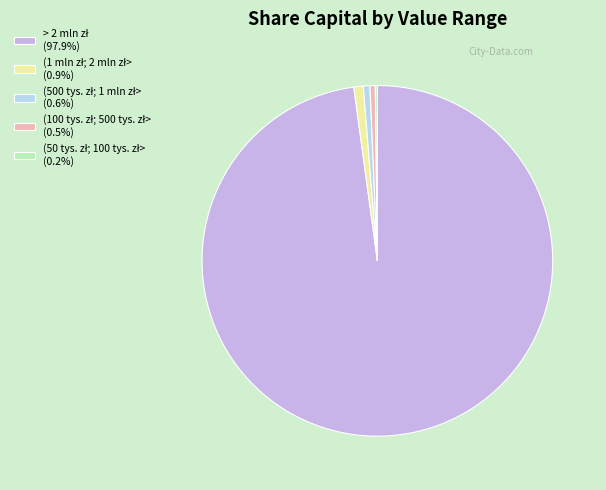

To the nearest percent, what is the difference between the largest and smallest slice percentages?

98%